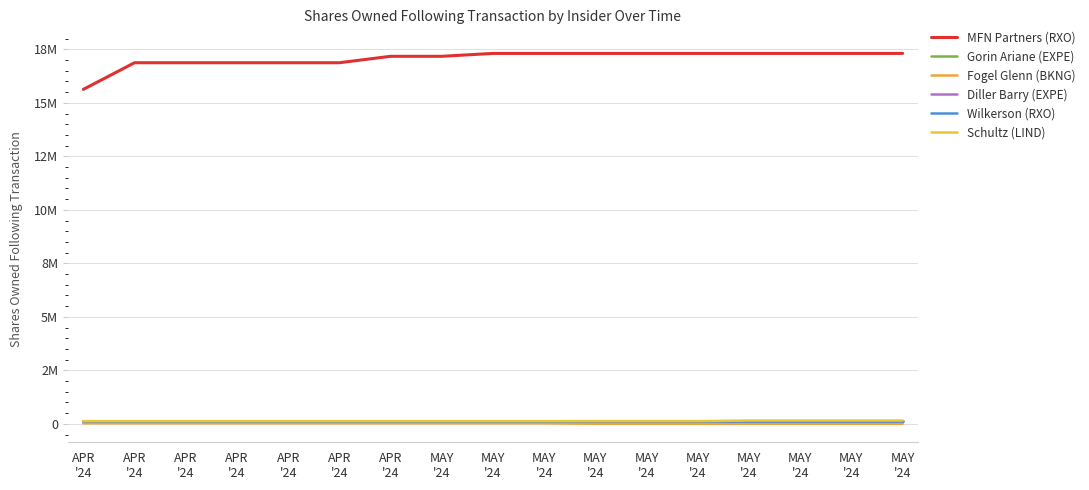

Reading left to right, transcribe all the data shown in this chart.

MFN Partners (RXO): 15629679	16875369	16875369	16875369	16875369	16875369	17175369	17175369	17310434	17310795	17310795	17310856	17310856	17310856	17310856	17310856	17310856
Gorin Ariane (EXPE): 49261	49261	49261	49261	49261	49261	49261	49261	49261	49261	49261	49261	49261	49261	54513	54513	54513
Fogel Glenn (BKNG): 26971	26971	26971	26971	26971	26971	26971	26971	26971	26971	3935	3935	3935	3935	3935	3935	3935
Diller Barry (EXPE): 124259	124259	124259	124259	124259	124259	124259	124259	124259	124259	124259	124259	124259	124259	124259	124259	124259
Wilkerson (RXO): 140946	140946	140946	140946	140946	140946	140946	140946	140946	140946	140946	140946	140946	140946	140946	140946	140946
Schultz (LIND): 126400	126400	126400	126400	126400	126400	126400	126400	126400	126400	126400	126400	126400	155333	155333	155333	155333